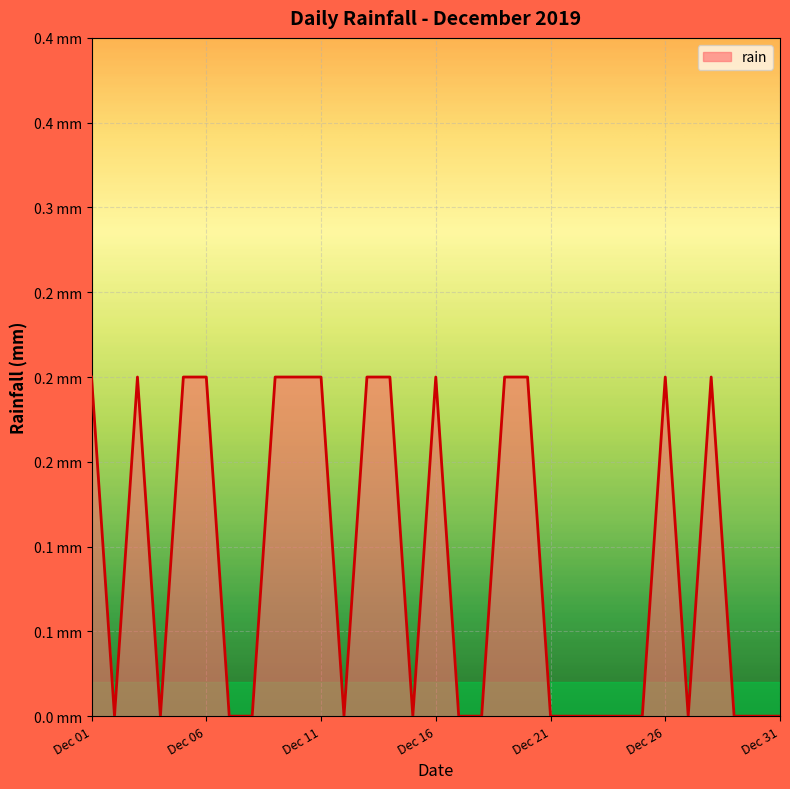

Does the chart have visible grid lines?

Yes